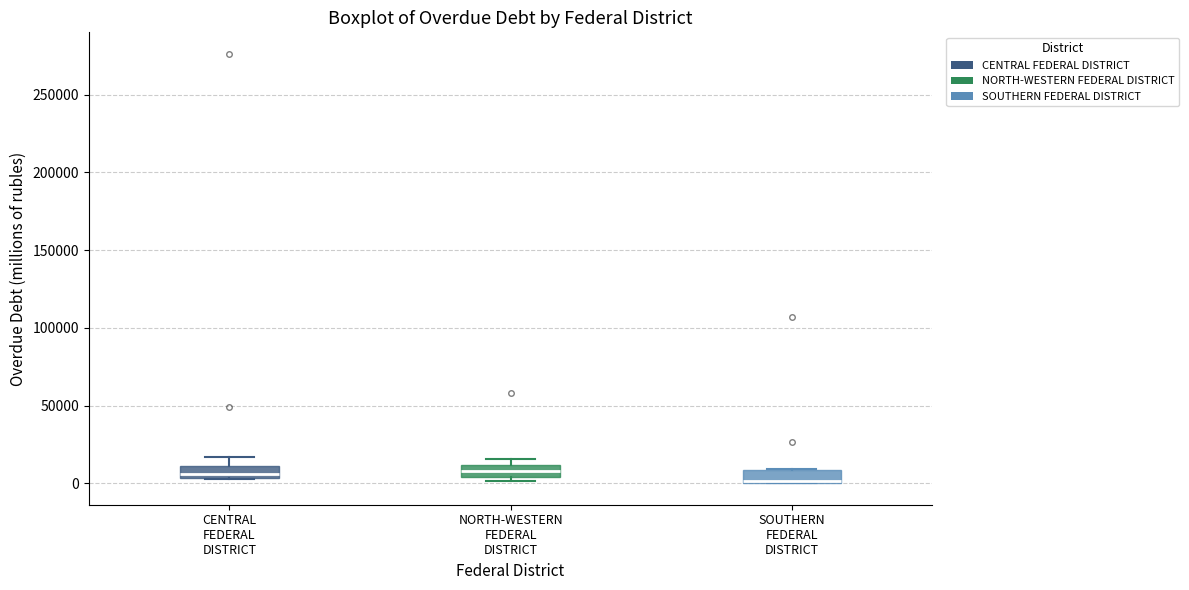

Where is the lower edge of the box for CENTRAL FEDERAL DISTRICT on the y-axis? The values are not printed on the chart, so give them approximately, as read against the axis.

5000